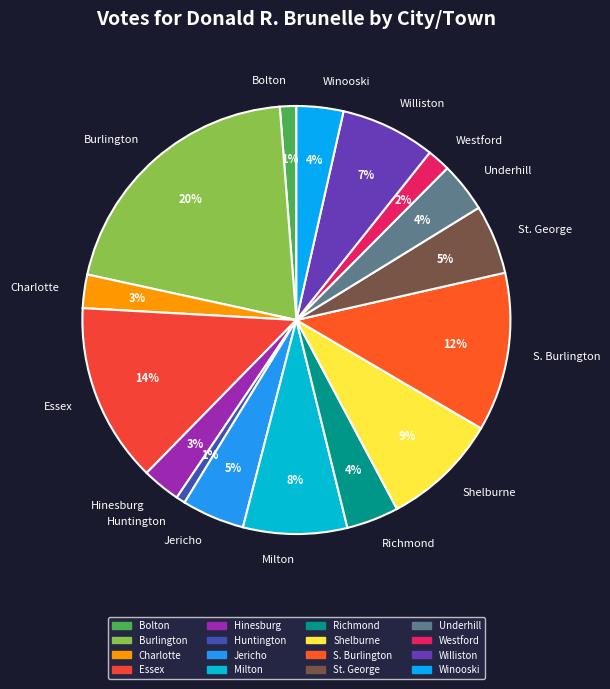

The Huntington slice represents 1% of the pie. True or false?

True